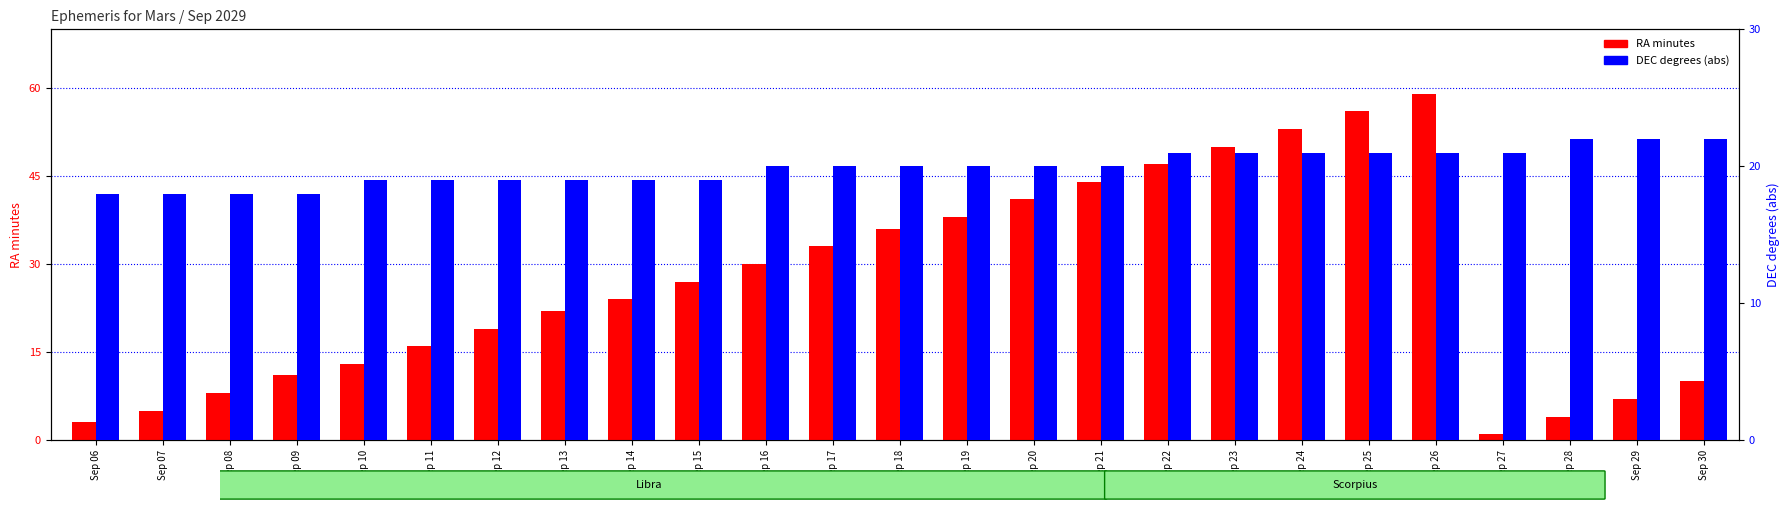

Rank the categories by DEC degrees (abs) value from highest to lowest.

Sep 28, Sep 29, Sep 30, Sep 22, Sep 23, Sep 24, Sep 25, Sep 26, Sep 27, Sep 16, Sep 17, Sep 18, Sep 19, Sep 20, Sep 21, Sep 10, Sep 11, Sep 12, Sep 13, Sep 14, Sep 15, Sep 06, Sep 07, Sep 08, Sep 09